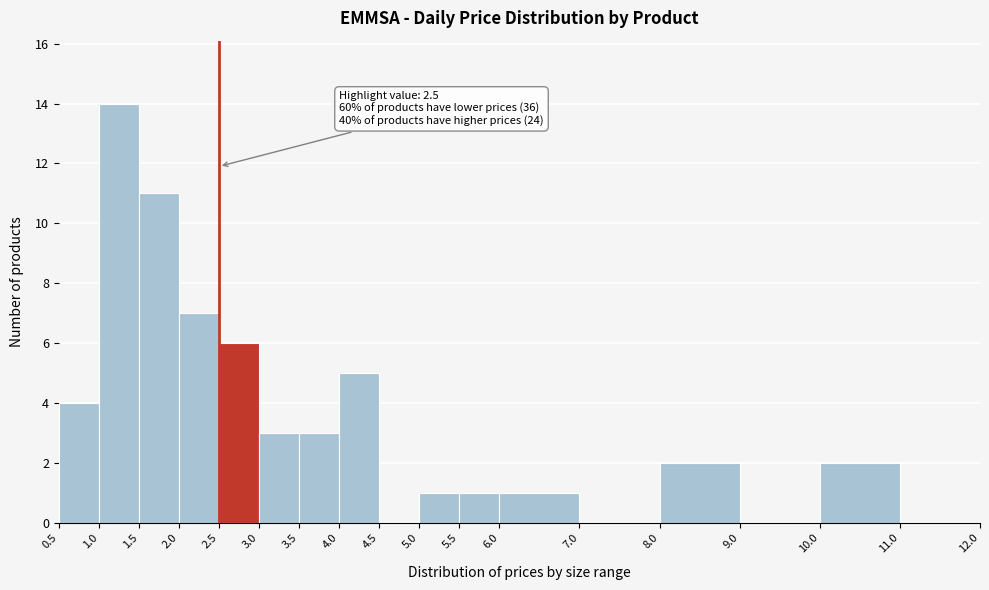

Over which range of the x-axis is the bar tallest?

1.0 to 1.5